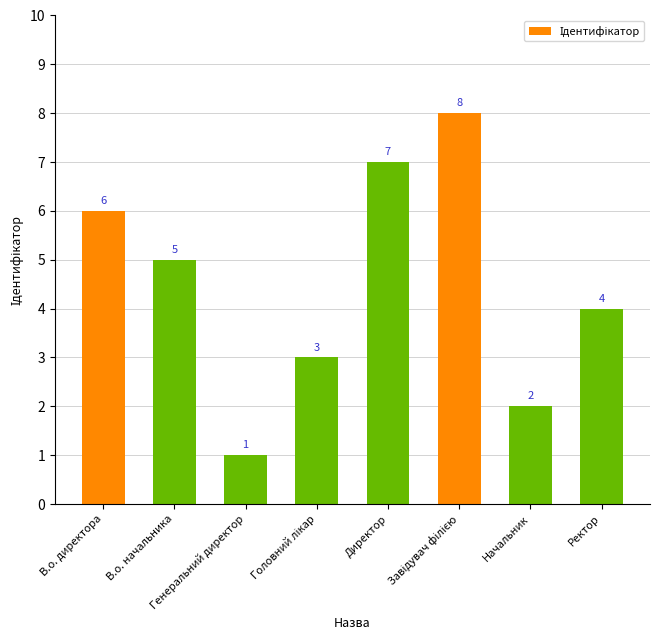

What is the difference between the maximum and minimum values?

7